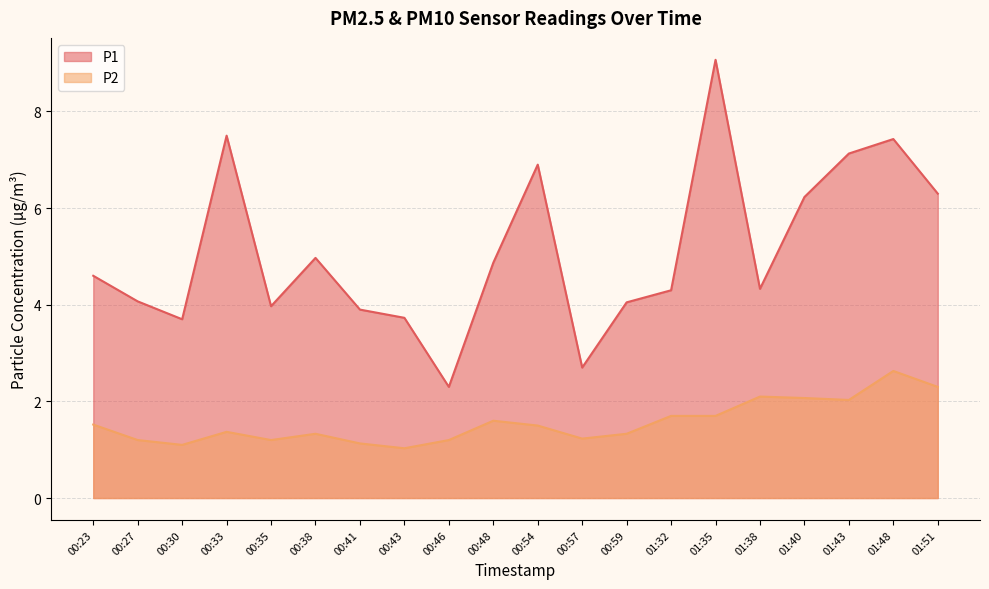

At 00:57, list the series in order from largest to smallest.

P1, P2